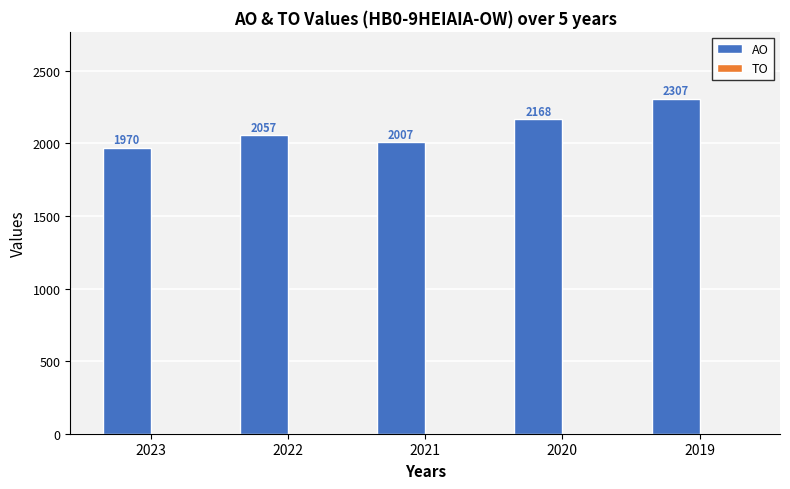

What is the change in value from 2023 to 2022?

+87